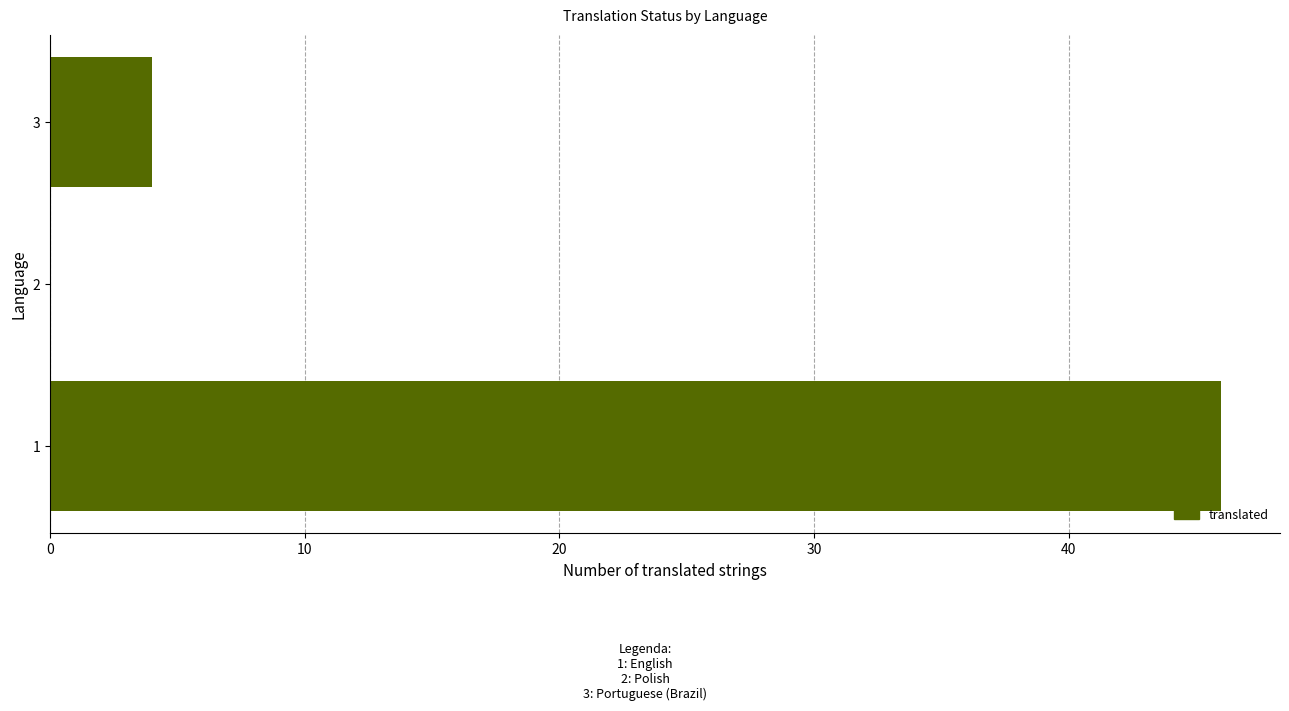

The chart shows a value of 0 at 2. True or false?

True